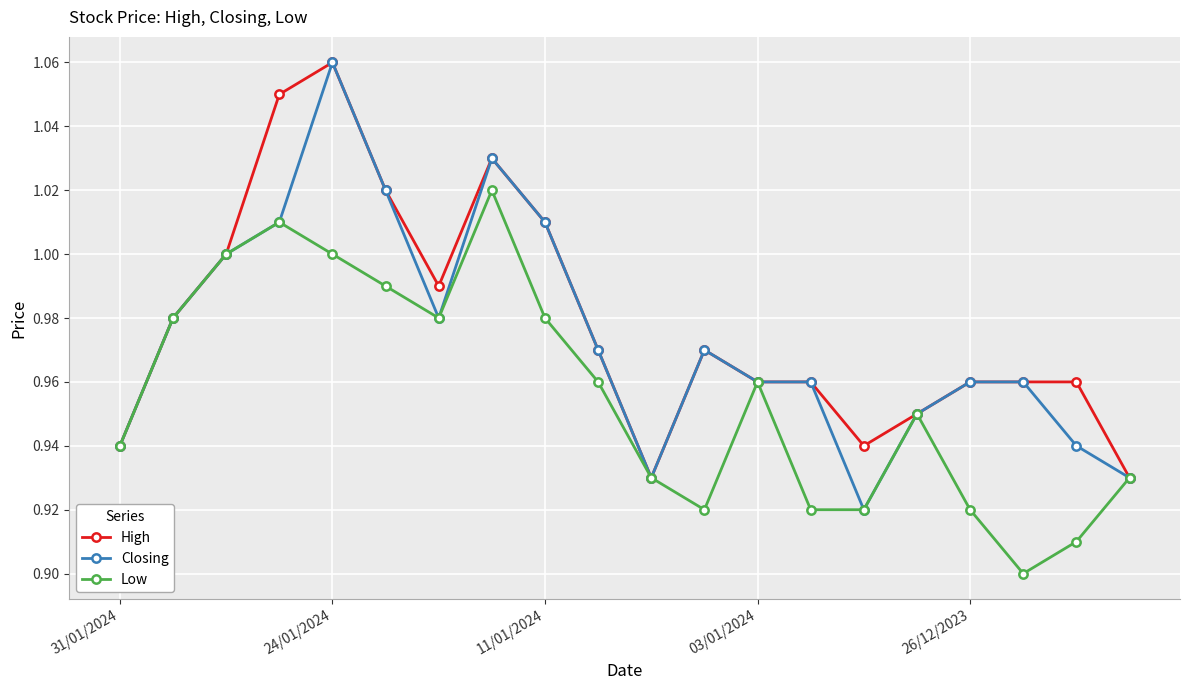

At how many categories does at least one series exceed 0?

20